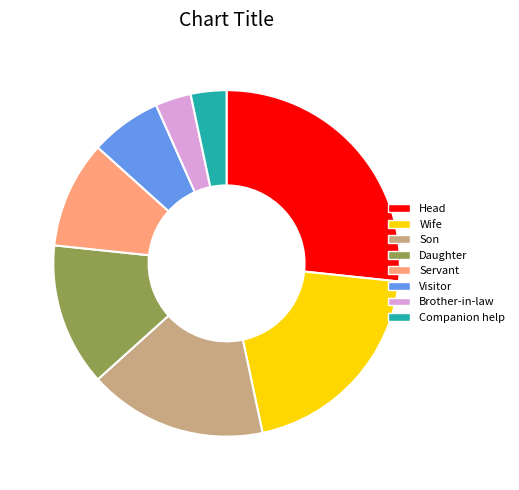

True or false: Wife accounts for 28% of the total.

False